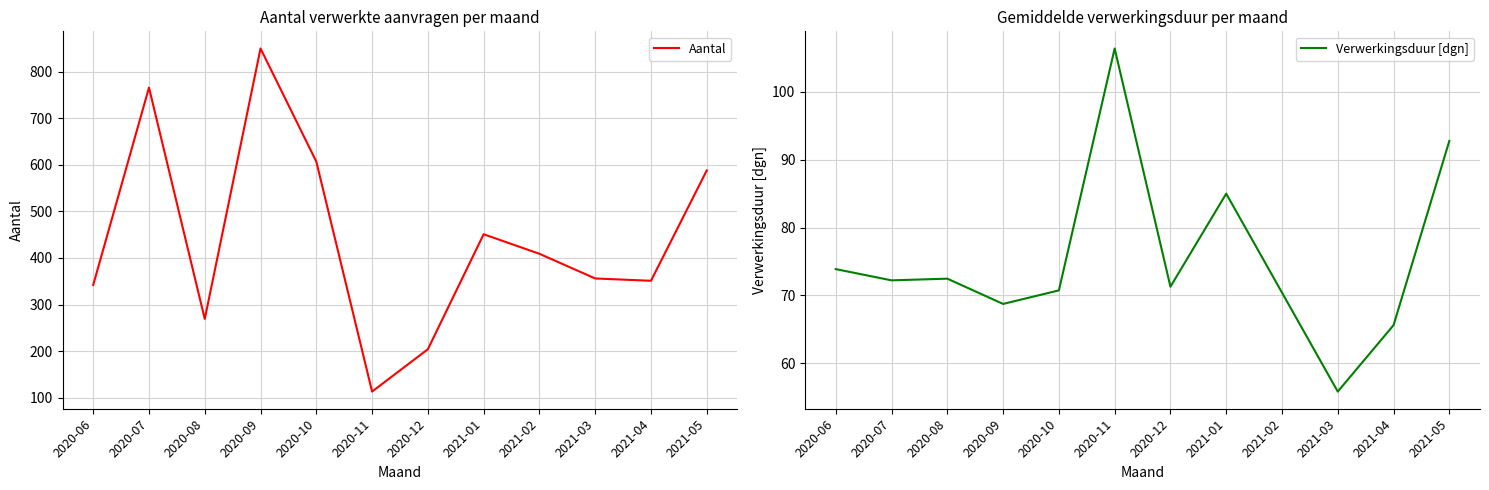

What value does the Verwerkingsduur [dgn] series have at 2020-08?

72.5